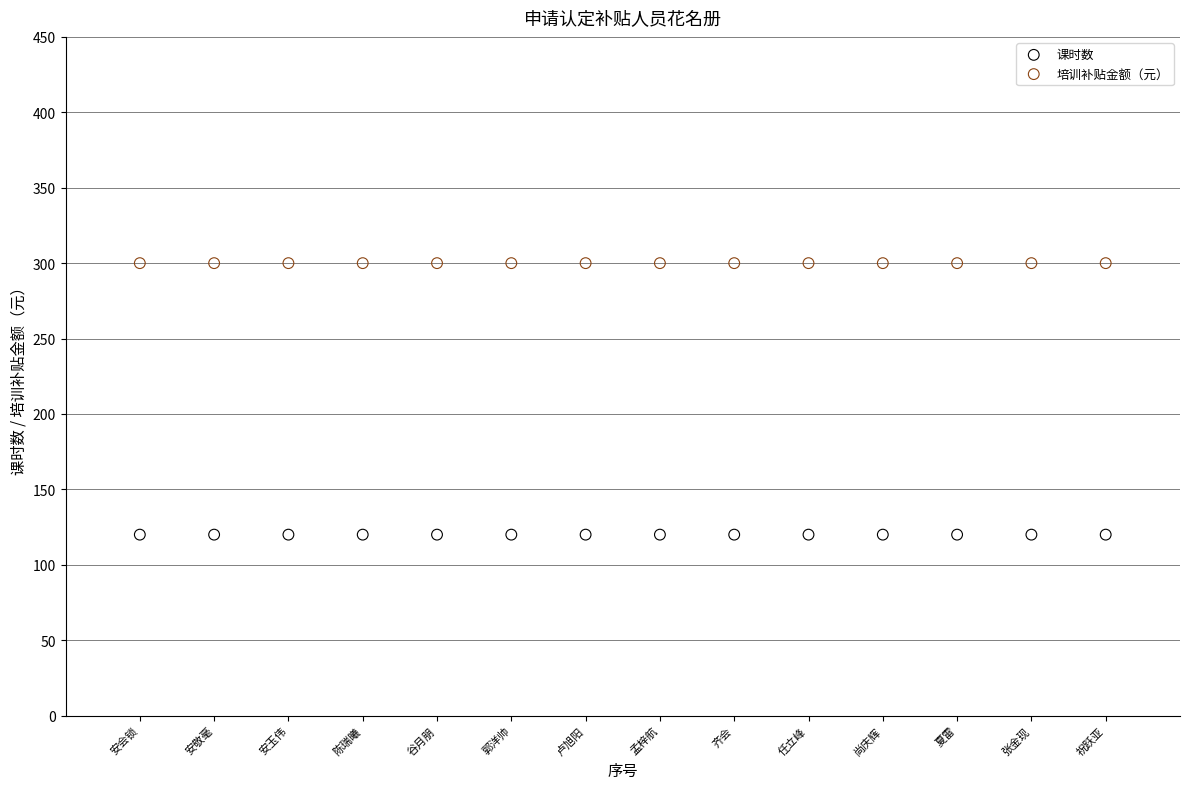

Which series contains the lowest Y value?

课时数